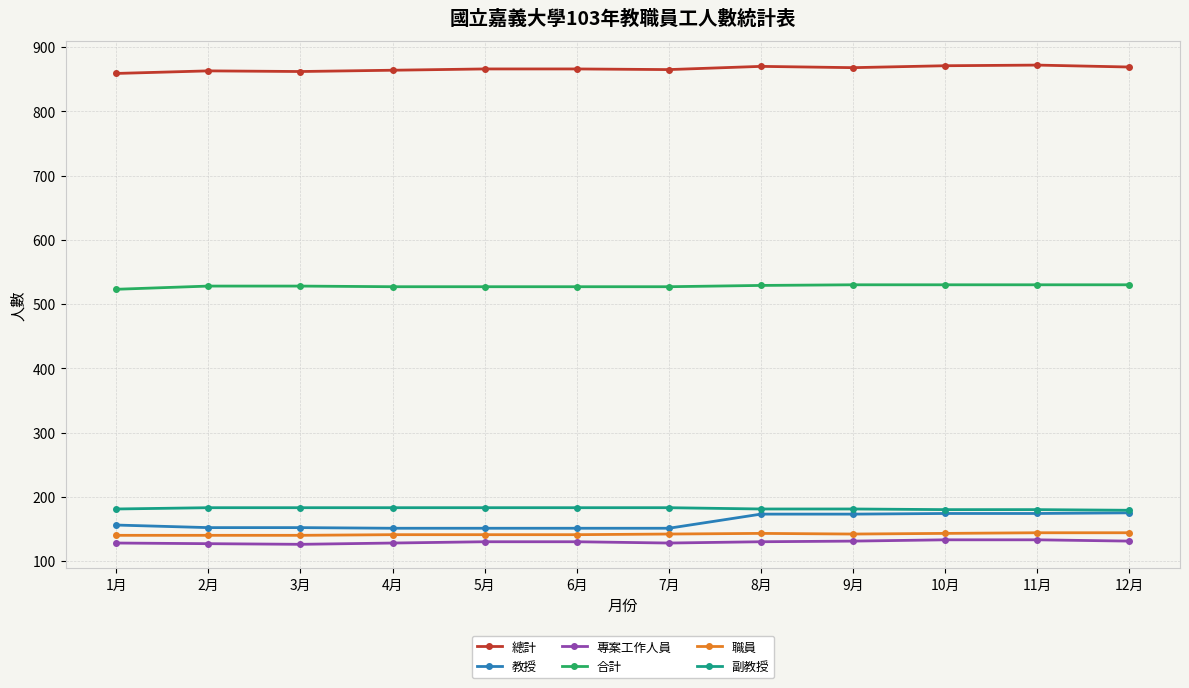

What position from the right is 9月?

4